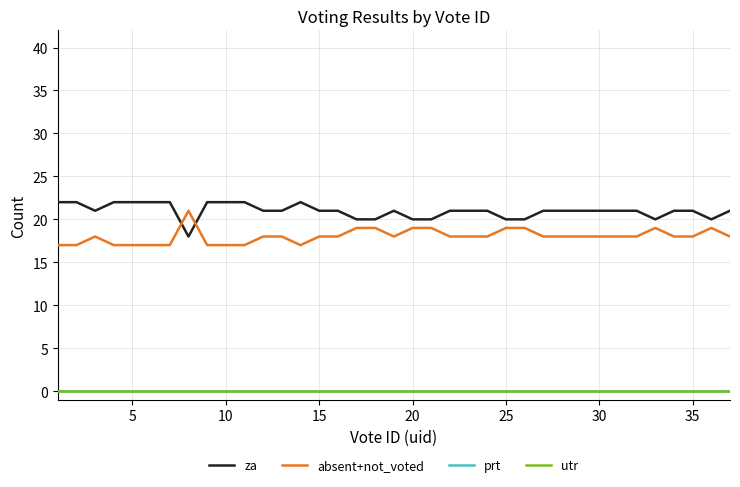

Does the chart display data point markers on the line(s)?

No